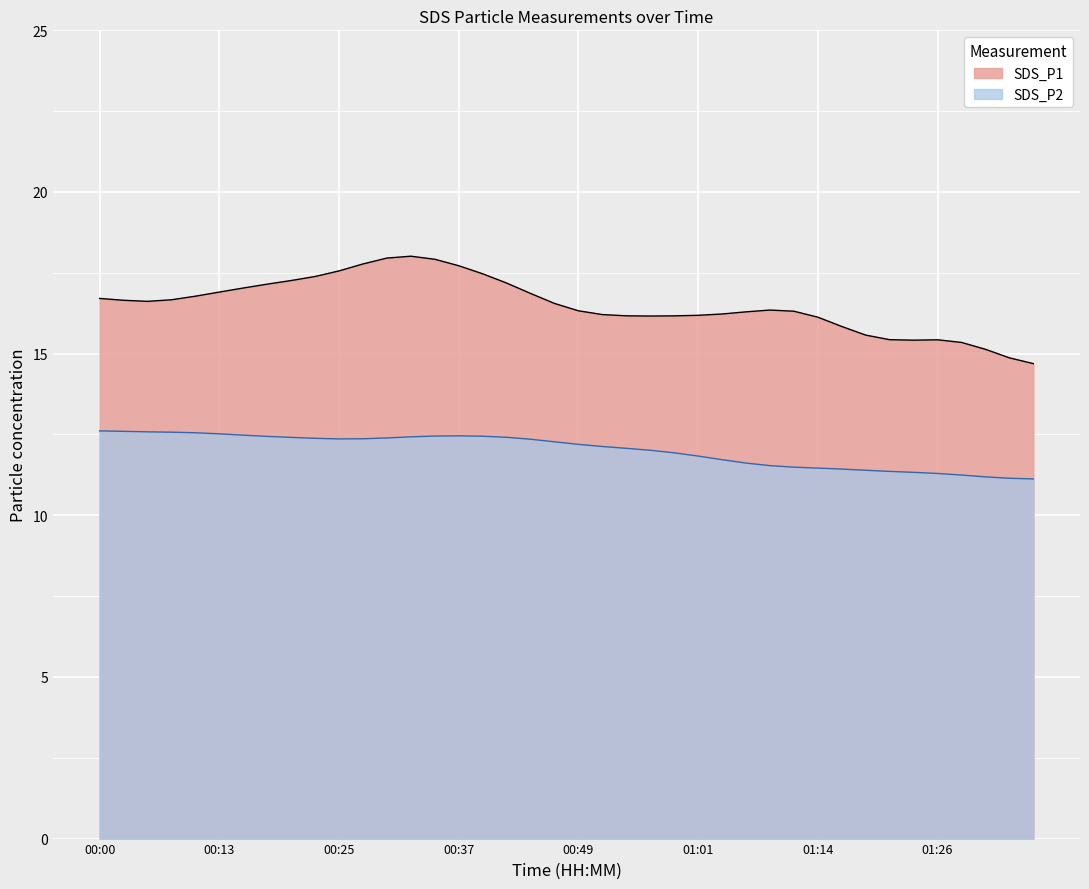

At how many categories does at least one series exceed 11?

40